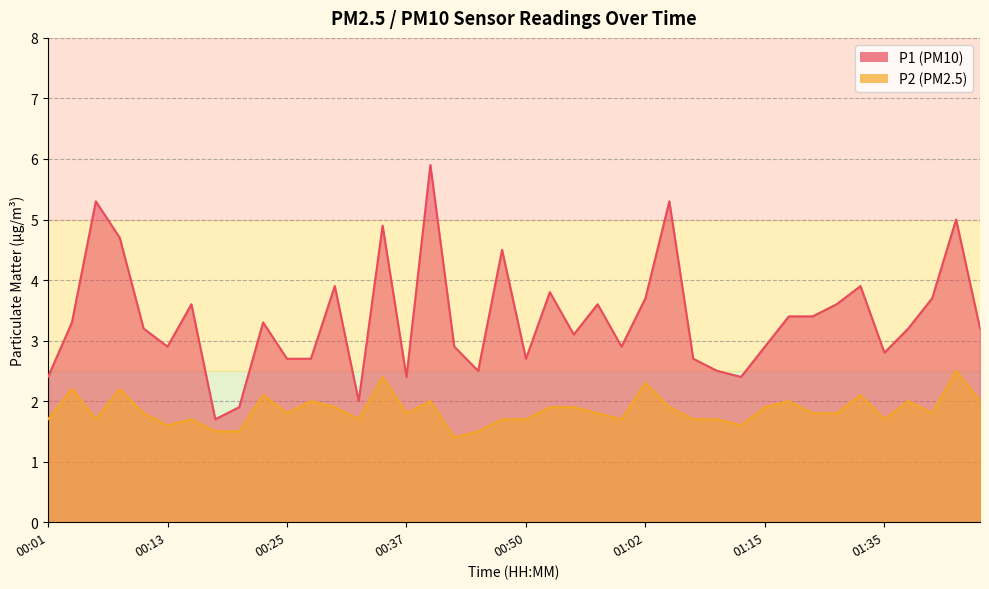

What is the label of the 31st point from the left?

01:15